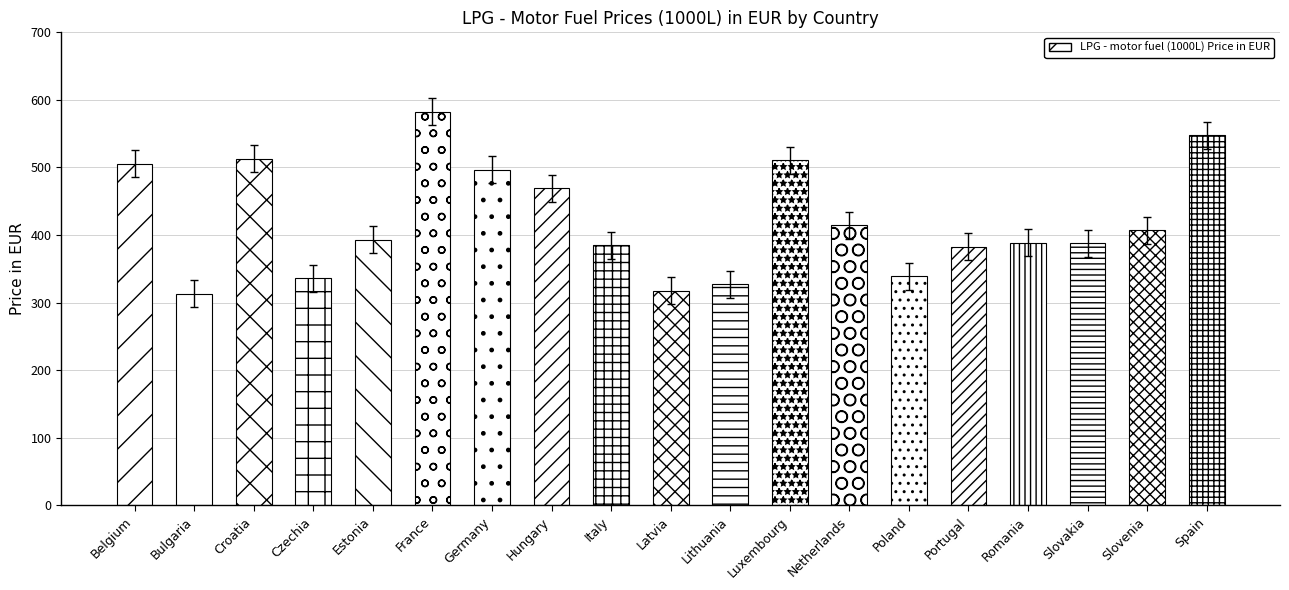

Is it true that the value at Poland is 339.1?

True